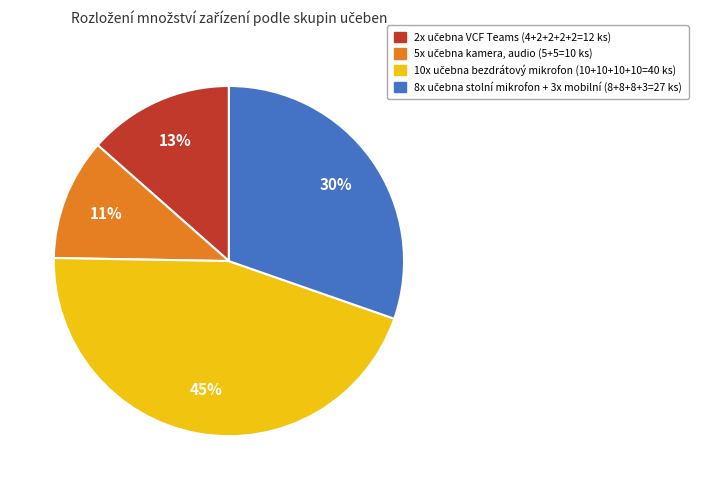

To the nearest percent, what is the difference between the largest and smallest slice percentages?

34%